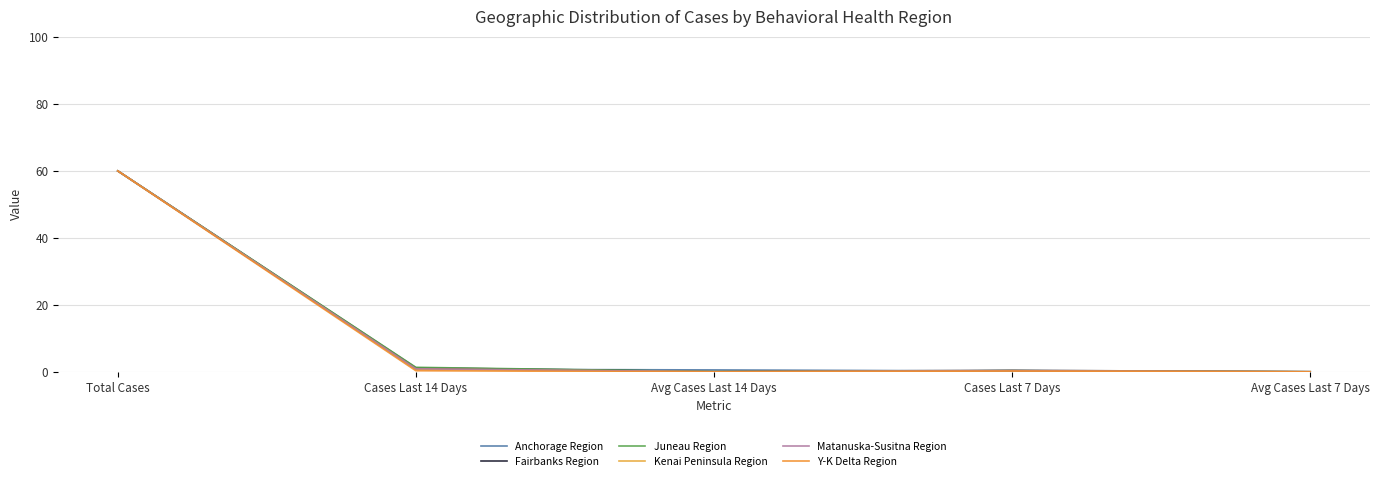

Does the chart have visible grid lines?

Yes